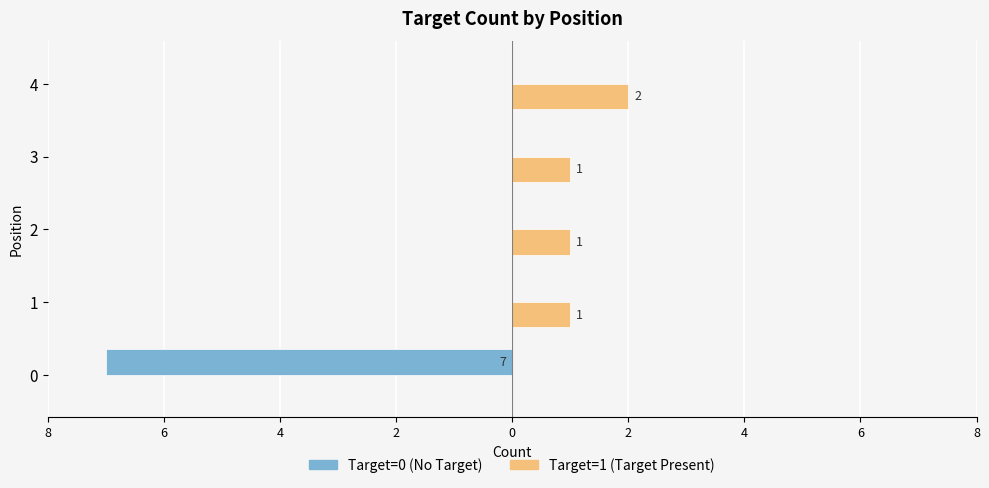

What are all the series names shown in the legend?

Target=0 (No Target), Target=1 (Target Present)